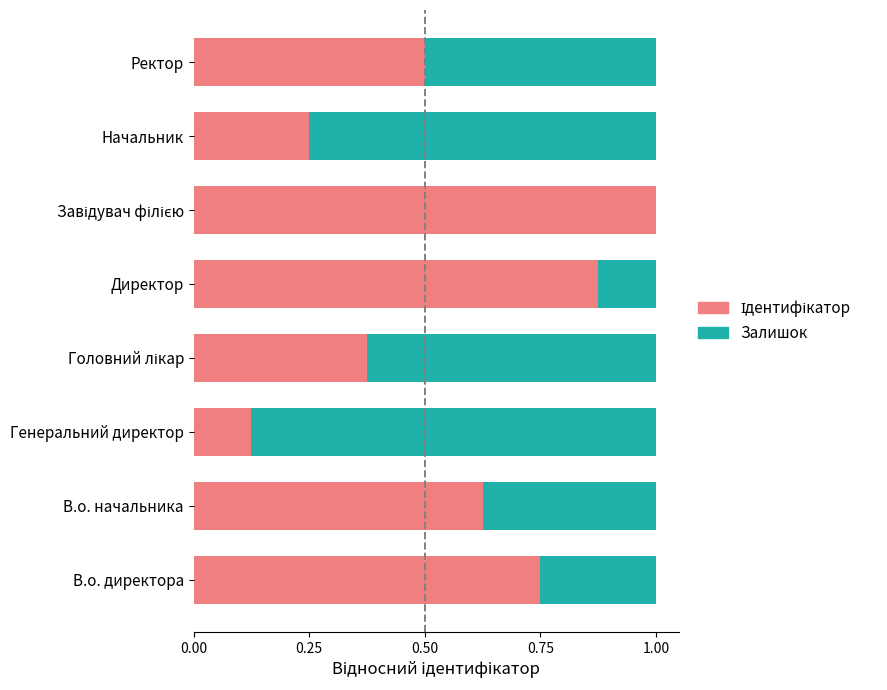

What is the total value across all series at В.о. начальника?

1.0